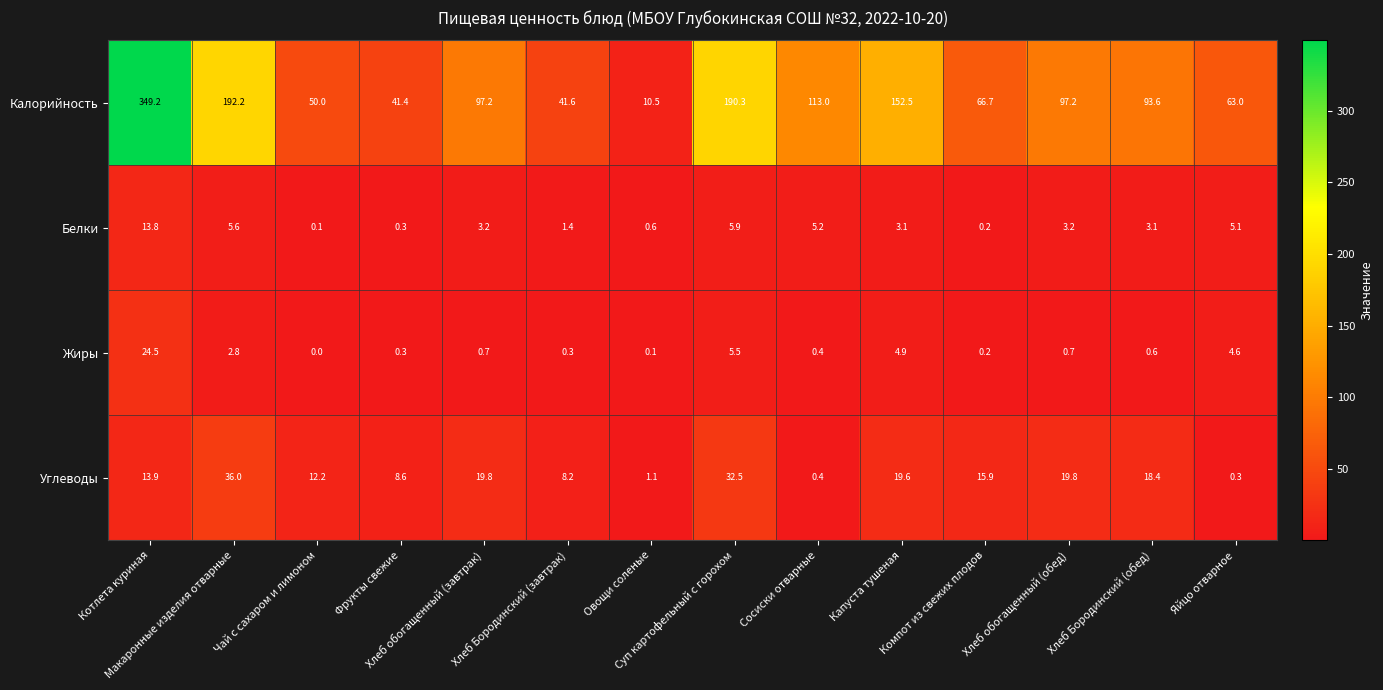

What is the maximum value shown in the chart?

349.2